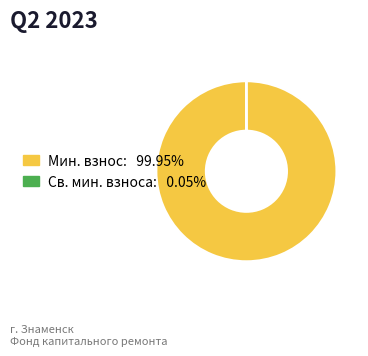

Does any single category account for the majority?

Yes